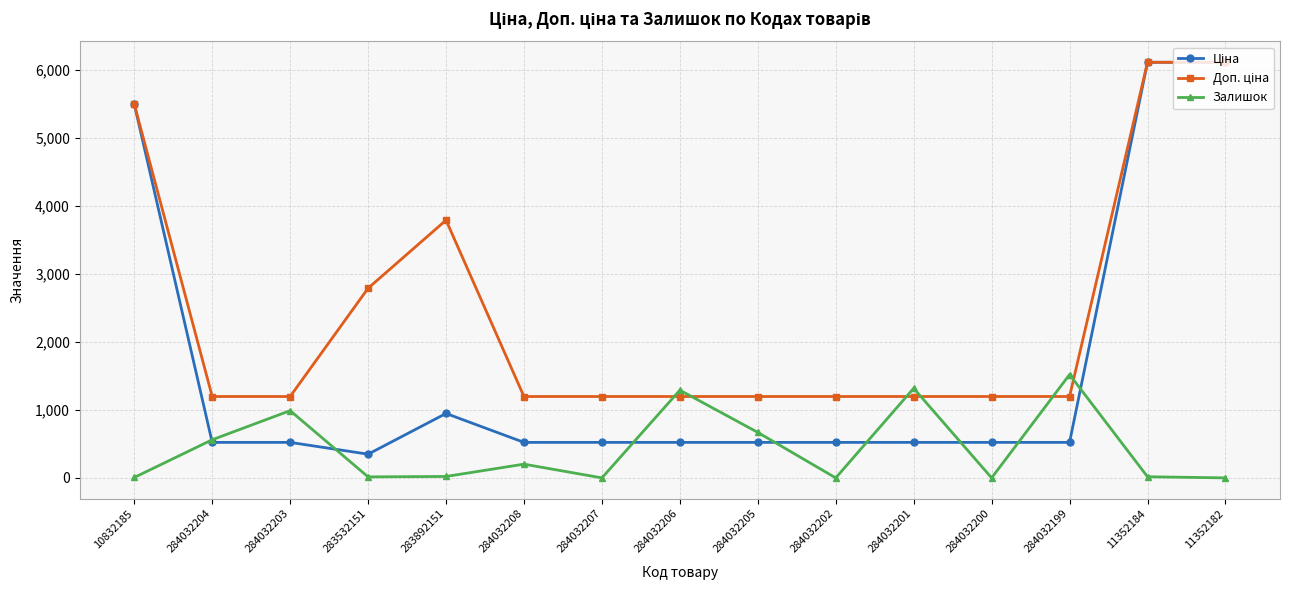

What is the total value across all series at 284032202?

1719.2